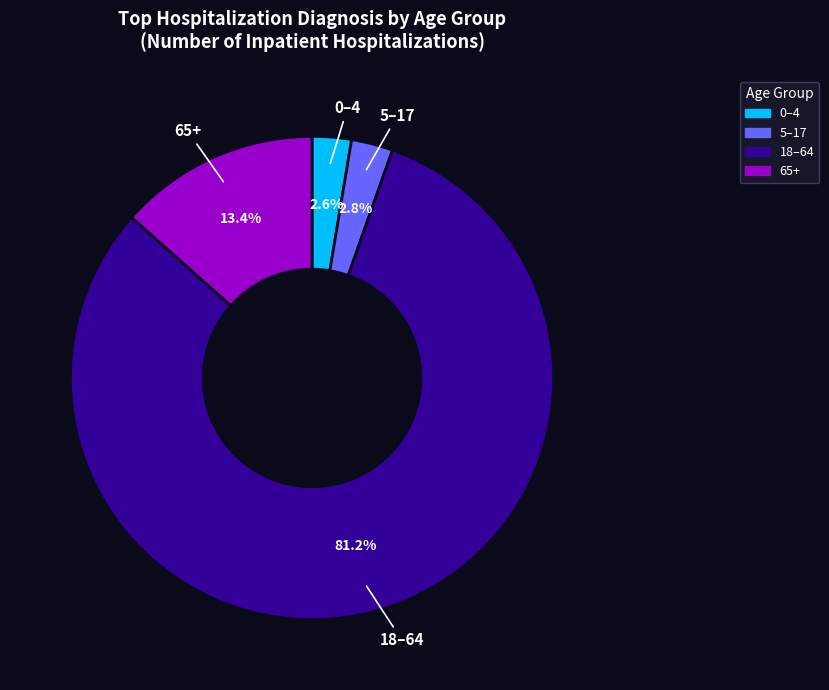

Does 18–64 represent more than half of the total?

Yes